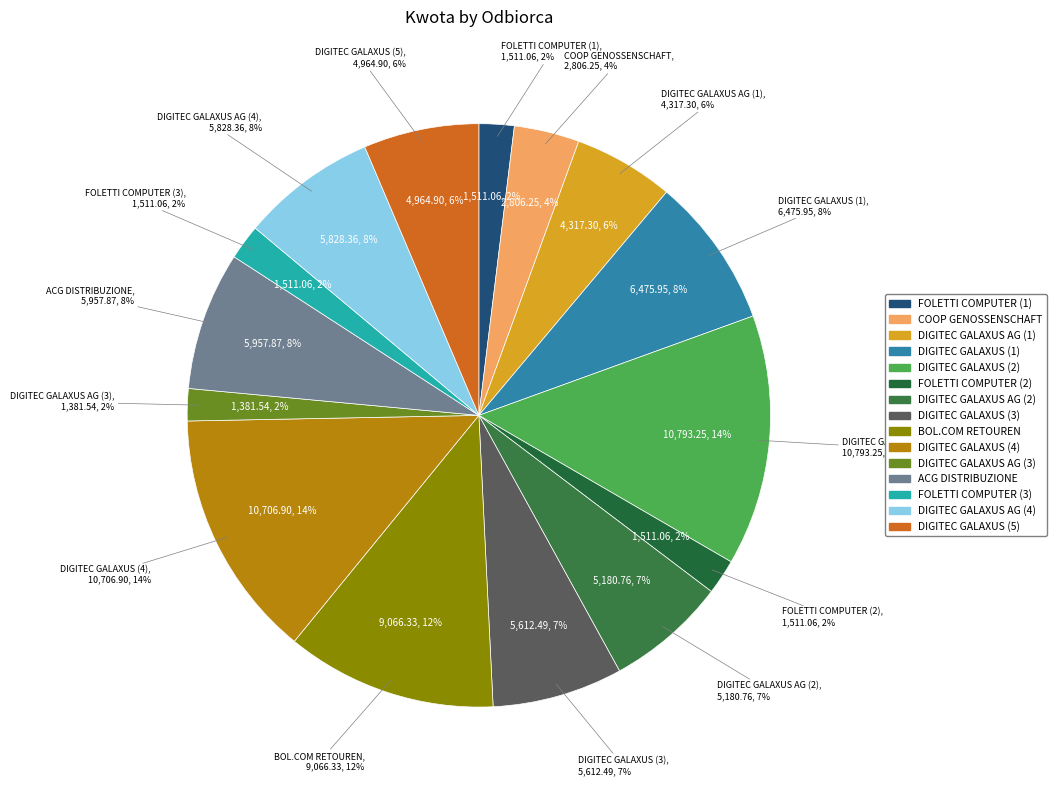

What percentage is NOT represented by ACG DISTRIBUZIONE?

92.3%